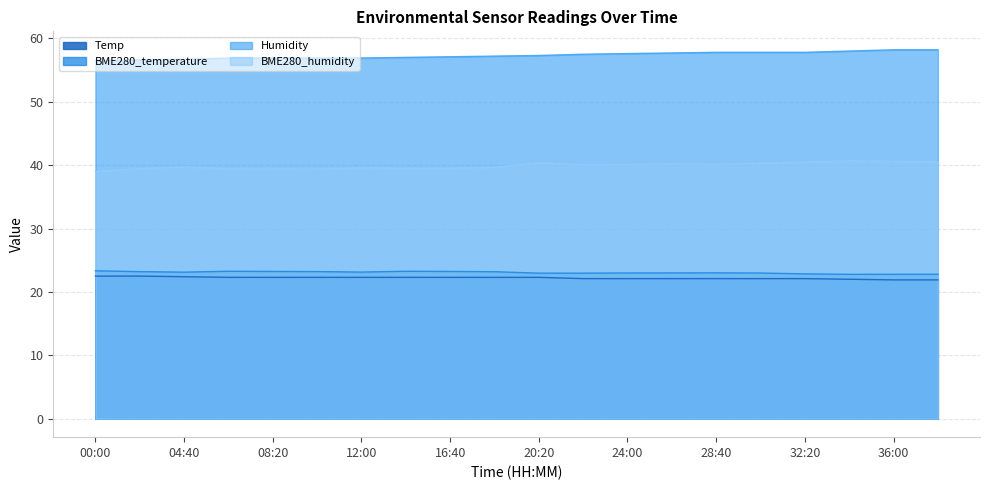

What is the sum of the BME280_temperature values at 09:30 and 00:30?

44.0